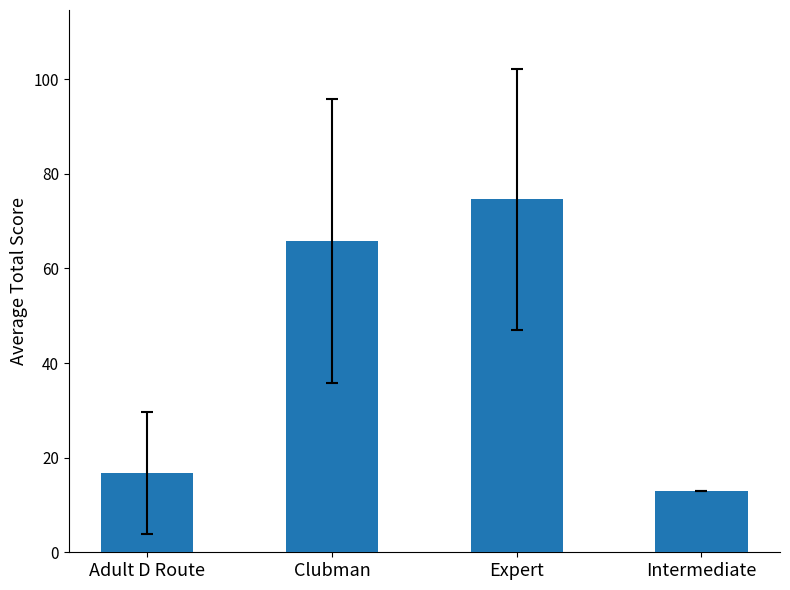

At which label is the value closest to 43?

Clubman